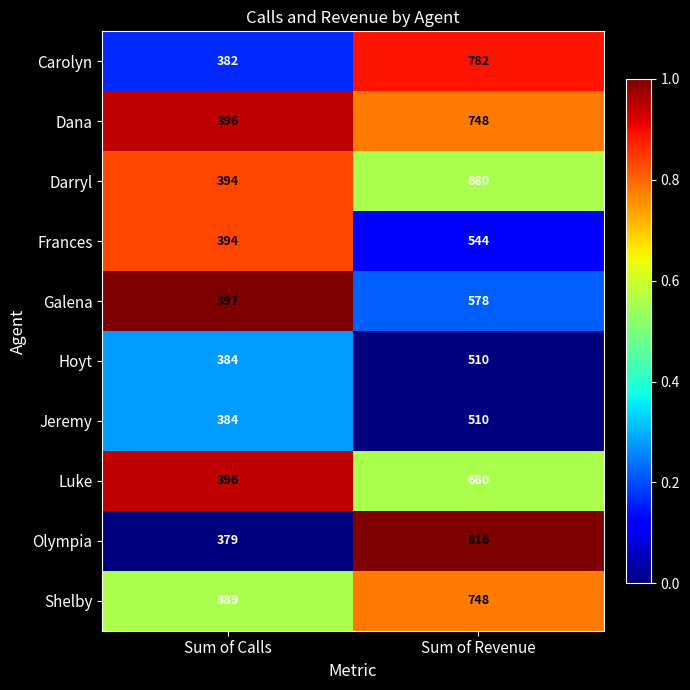

Which series changed the most between Sum of Calls and Sum of Revenue?

Olympia